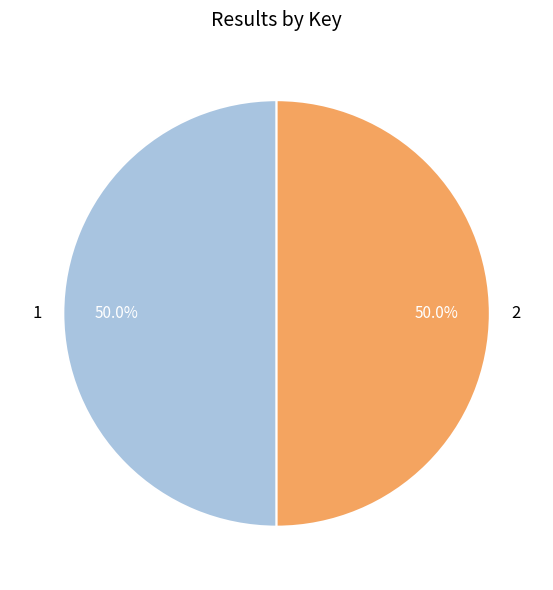

What is the ratio of the value at 1 to the value at 2?

1.0